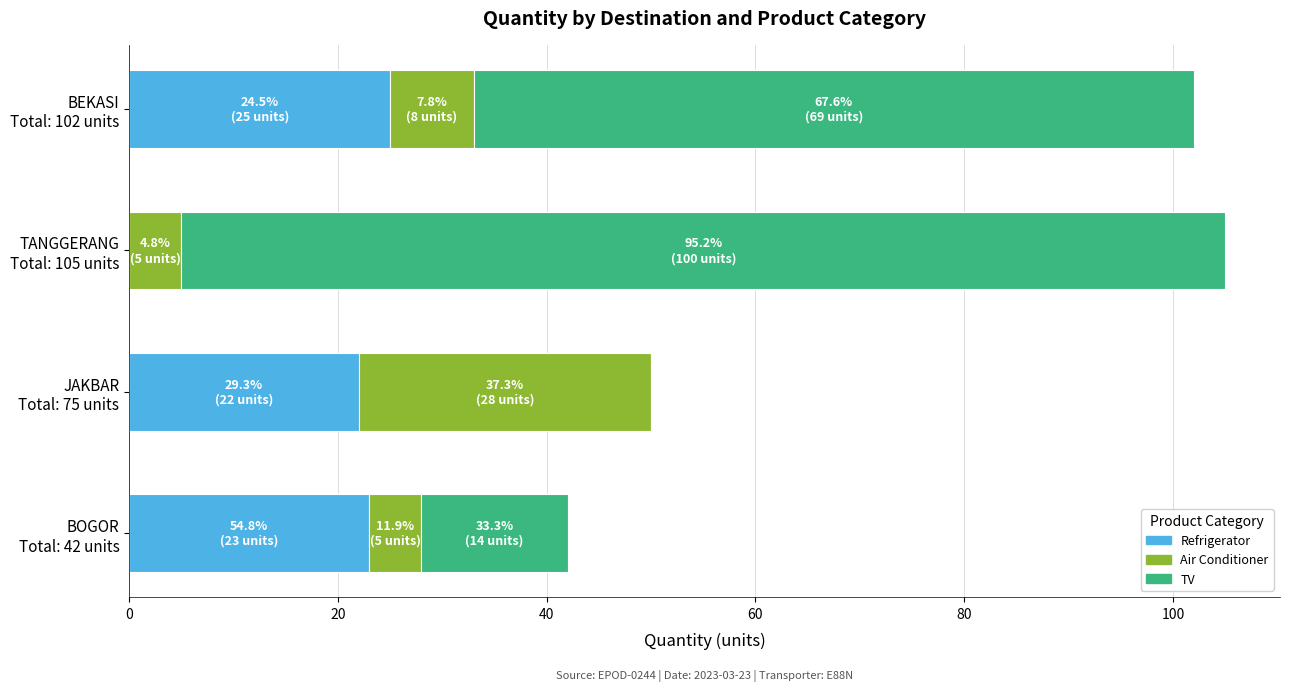

Count the number of categories in the chart.

4